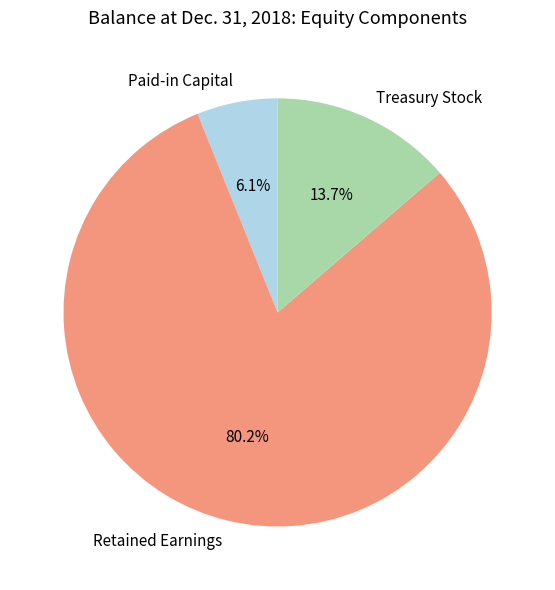

Rank the categories by value from lowest to highest.

Paid-in Capital, Treasury Stock, Retained Earnings